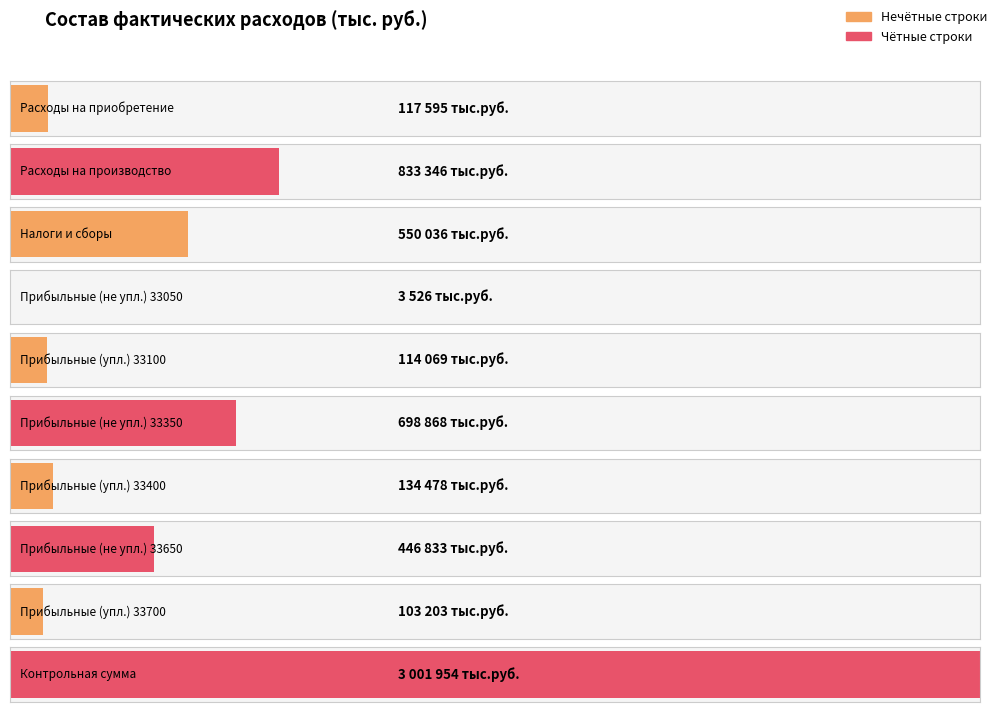

What is the sum of all values?

6003908